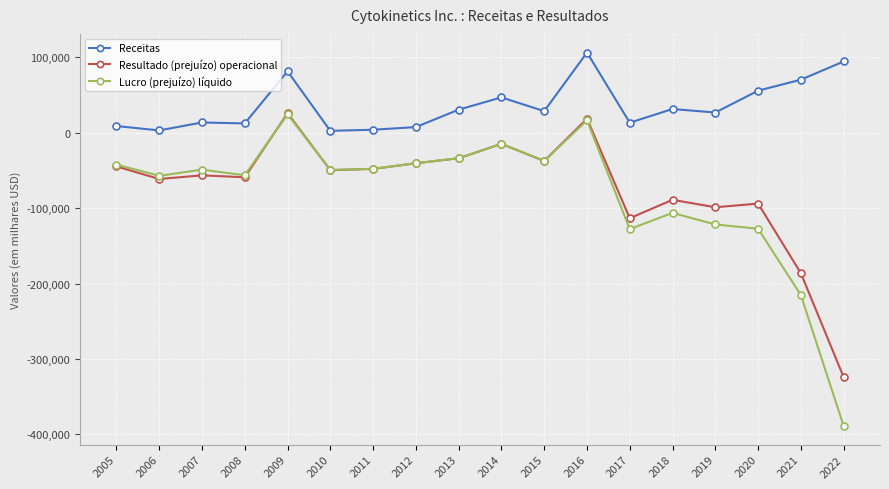

What is the minimum value for Resultado (prejuízo) operacional?

-324202